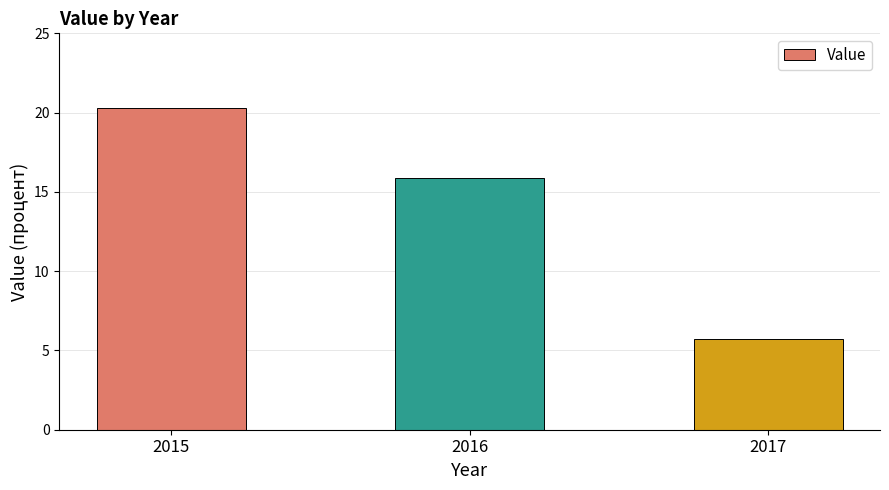

Reading right to left, list all the values displayed in this chart.

2017=5.7	2016=15.9	2015=20.3